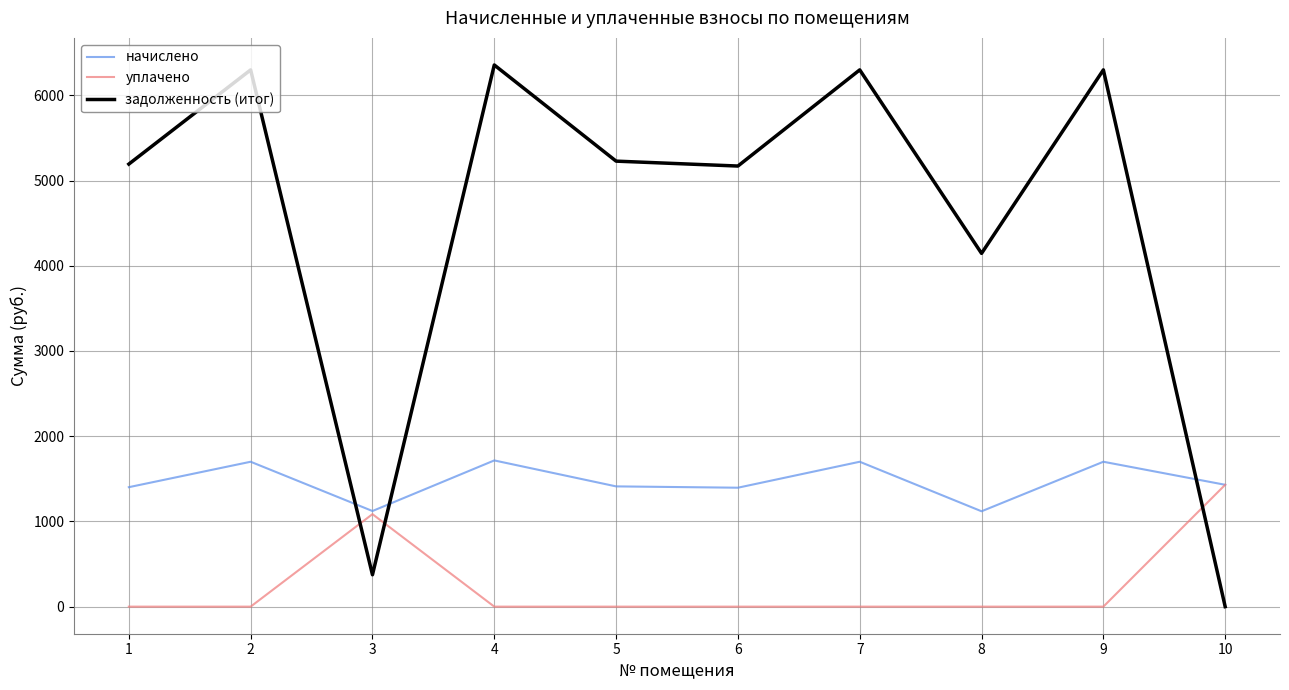

List the series in order of their overall mean, highest first.

задолженность (итог), начислено, уплачено